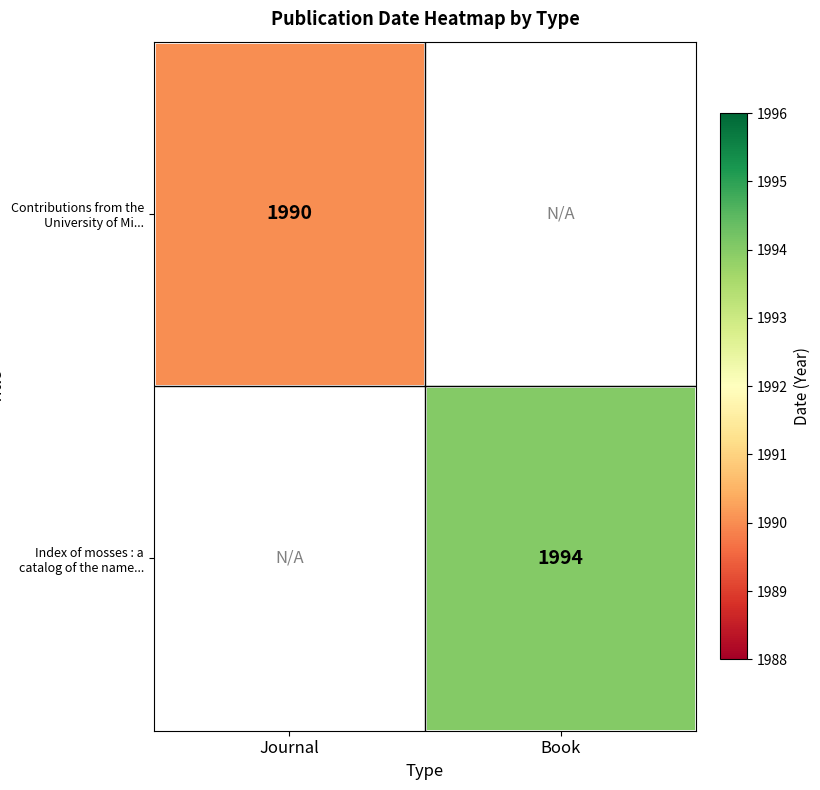

Is it true that Contributions from the University of Mi... equals 2998 at Journal?

False